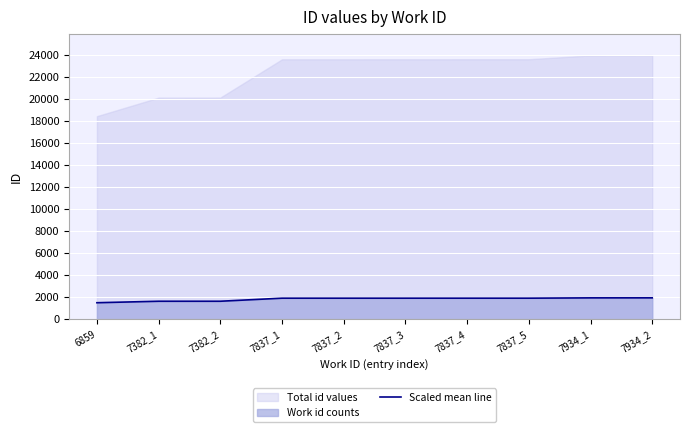

True or false: there are more than 1 points higher than both neighbors.

False